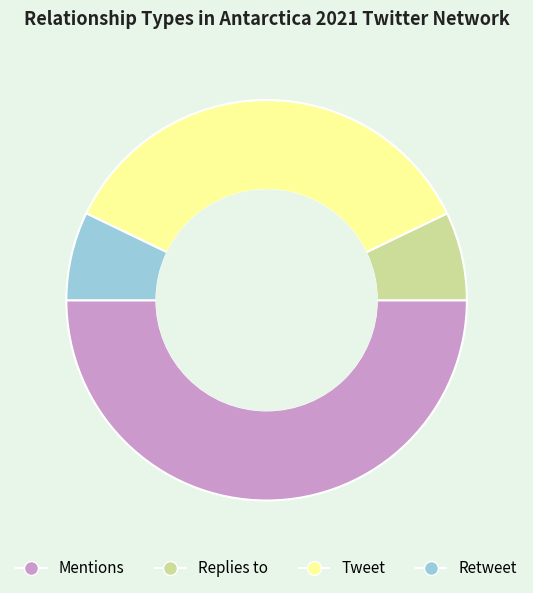

Does Tweet represent more than half of the total?

No